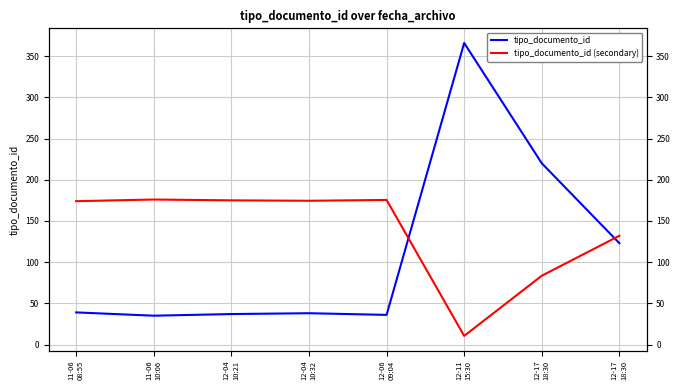

Reading left to right, what are all the values shown in this chart?

tipo_documento_id: 11-06
08:55=39.0	11-06
10:06=35.0	12-04
10:21=37.0	12-04
10:32=38.0	12-06
09:04=36.0	12-11
15:30=366.0	12-17
18:30=220.0	12-17
18:30=123.0
tipo_documento_id (secondary): 11-06
08:55=174.0	11-06
10:06=176.0	12-04
10:21=175.0	12-04
10:32=174.5	12-06
09:04=175.5	12-11
15:30=10.5	12-17
18:30=83.5	12-17
18:30=132.0